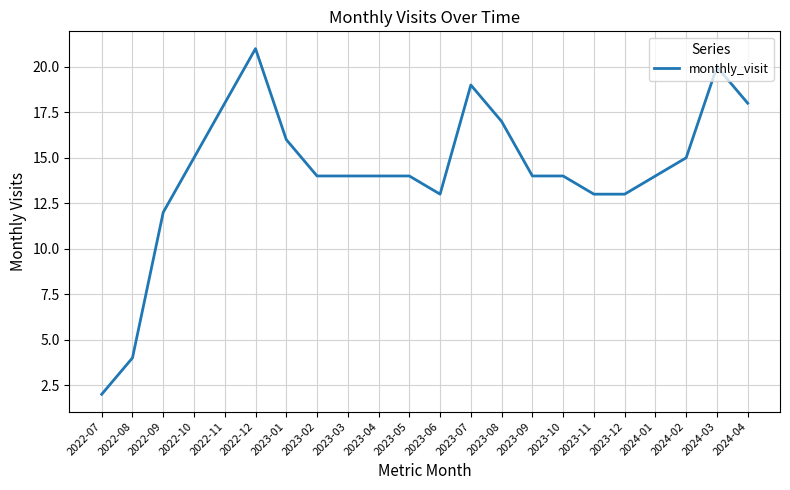

How many lines are shown in the chart?

1